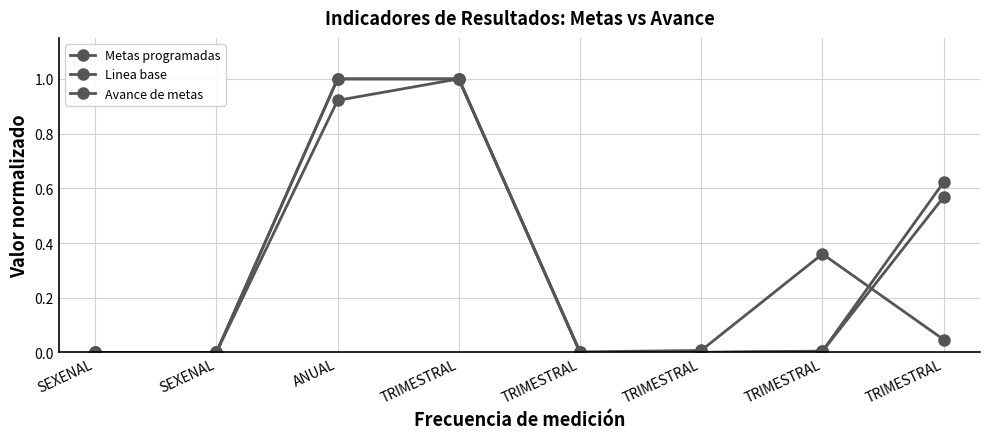

Is the value of Avance de metas at ANUAL greater than the value of Linea base at ANUAL?

No